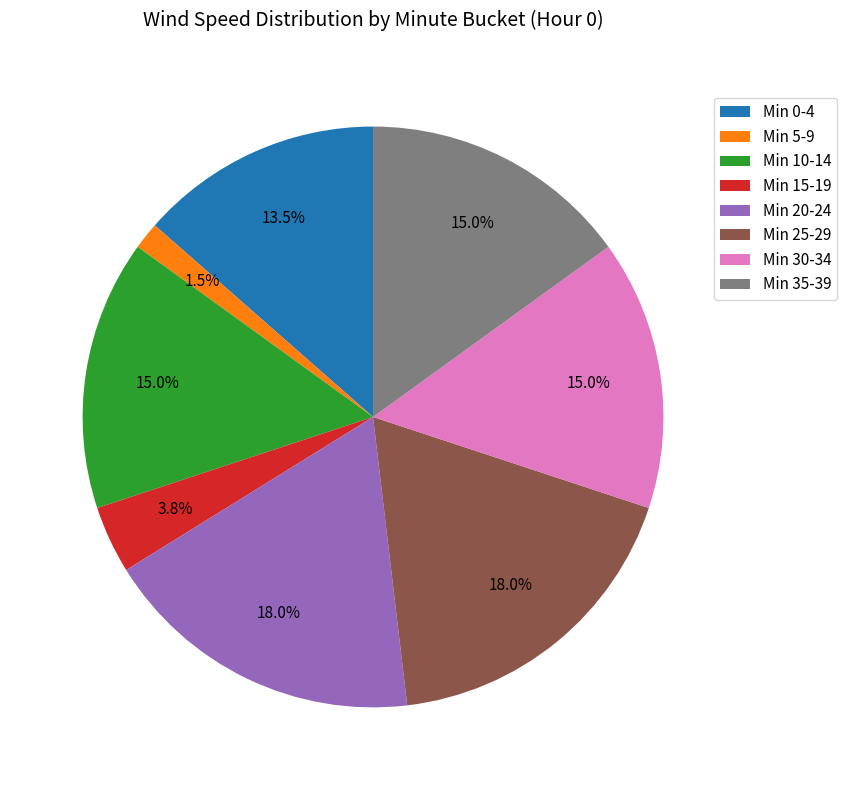

Which slice is the smallest?

Min 5-9